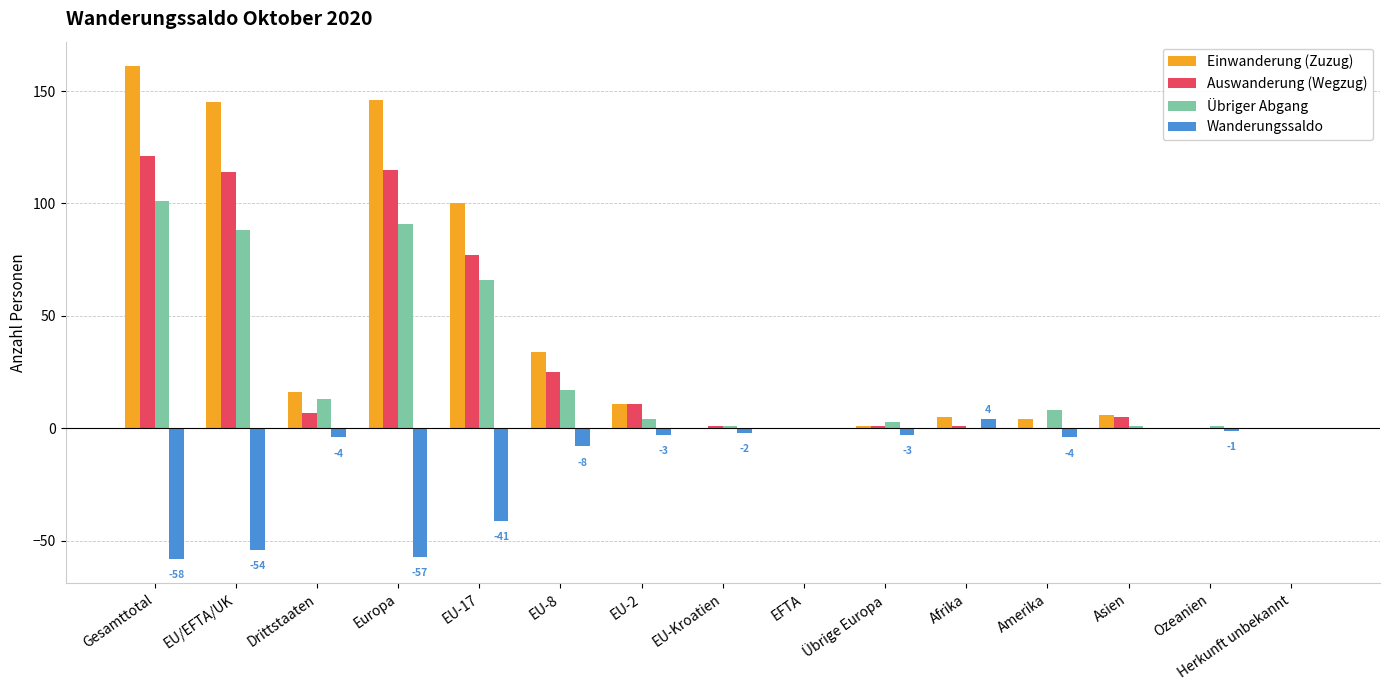

At which category is the sum across all series the highest?

Gesamttotal